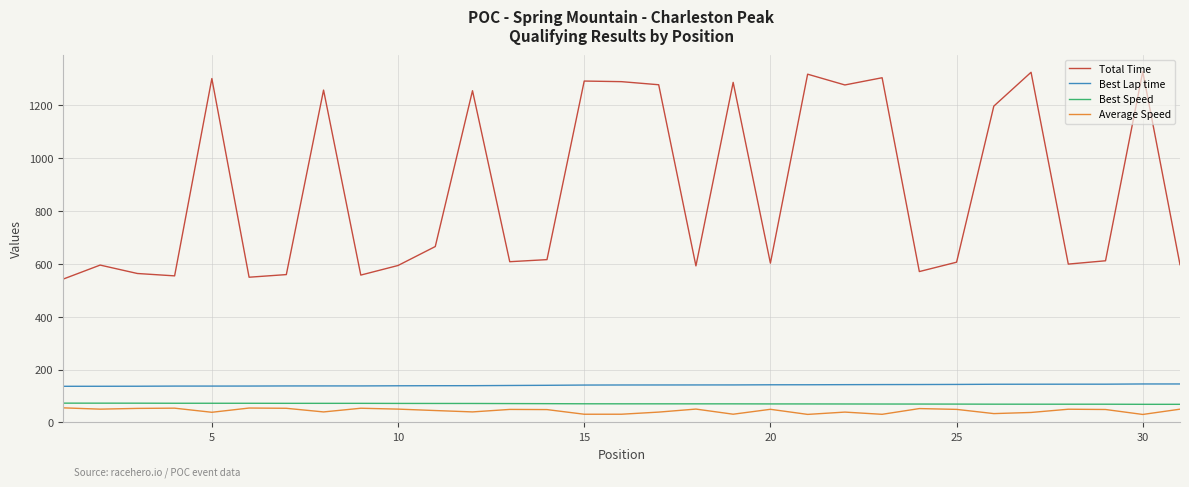

Which series has the widest spread of values?

Total Time